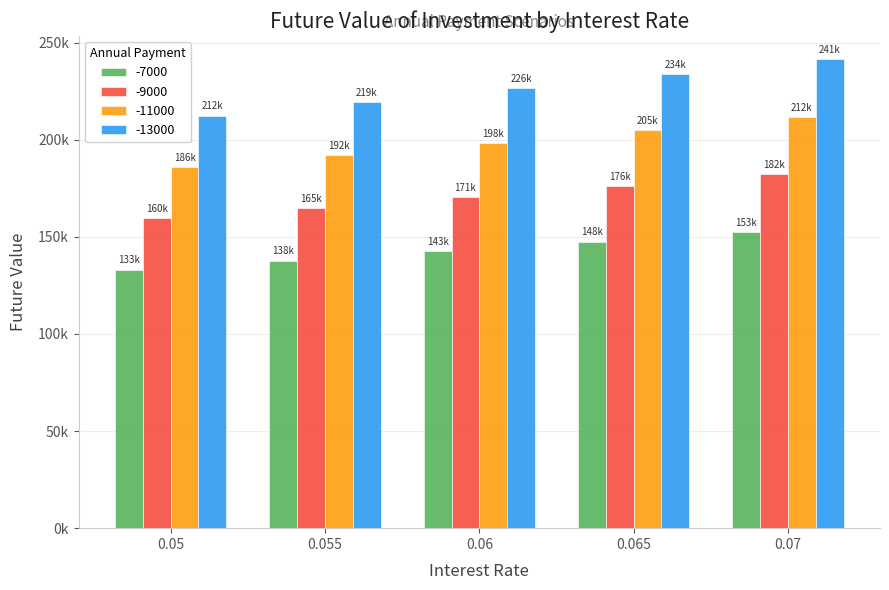

Rank the series by their maximum value, from highest to lowest.

-13000, -11000, -9000, -7000